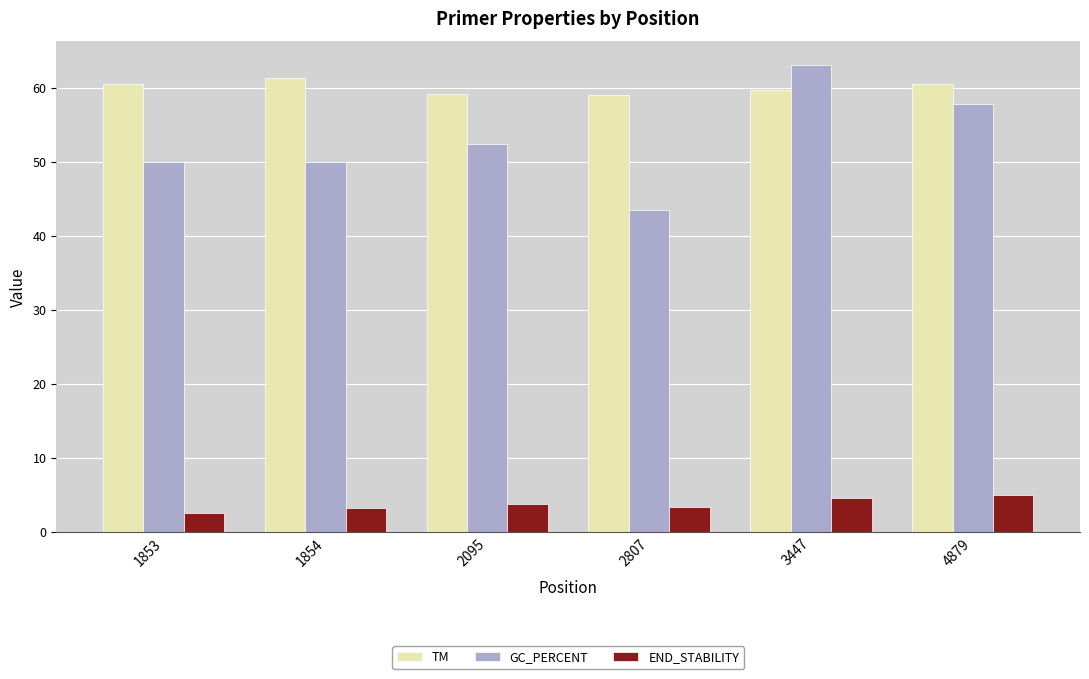

What is the sum of all GC_PERCENT values?

316.9